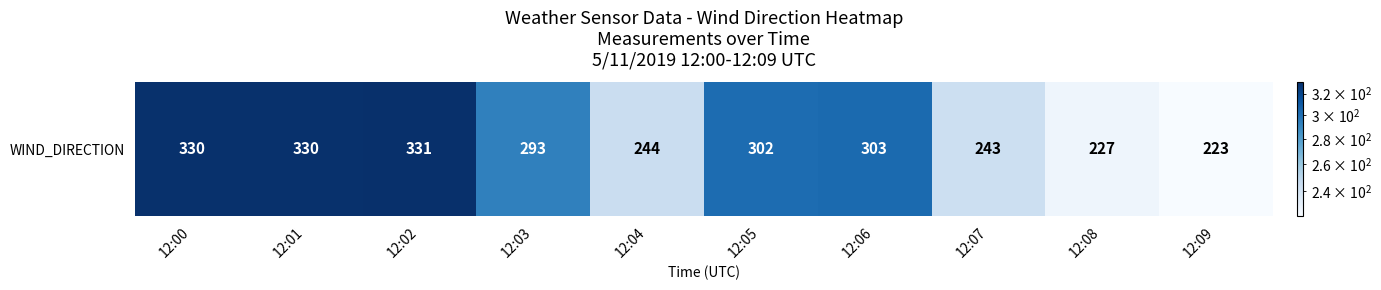

What is the difference between the maximum and minimum values?

108